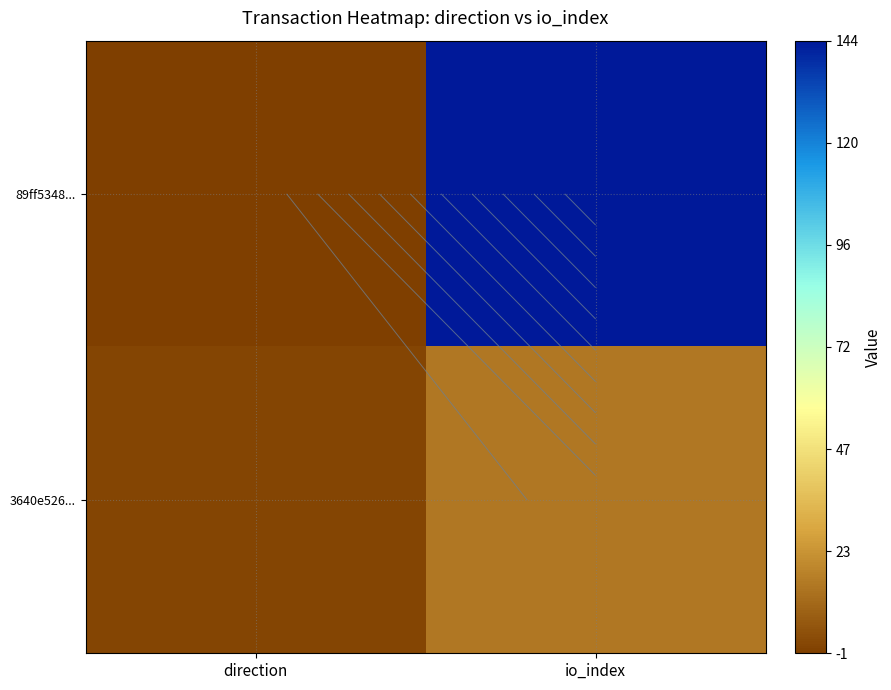

Rank the series by their average value, from lowest to highest.

3640e526..., 89ff5348...